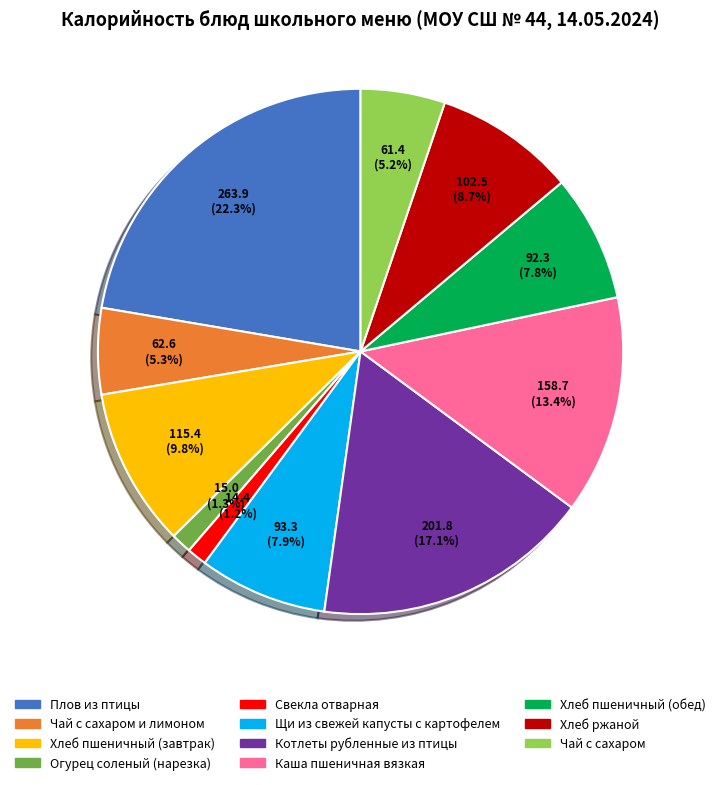

Does any single category account for the majority?

No